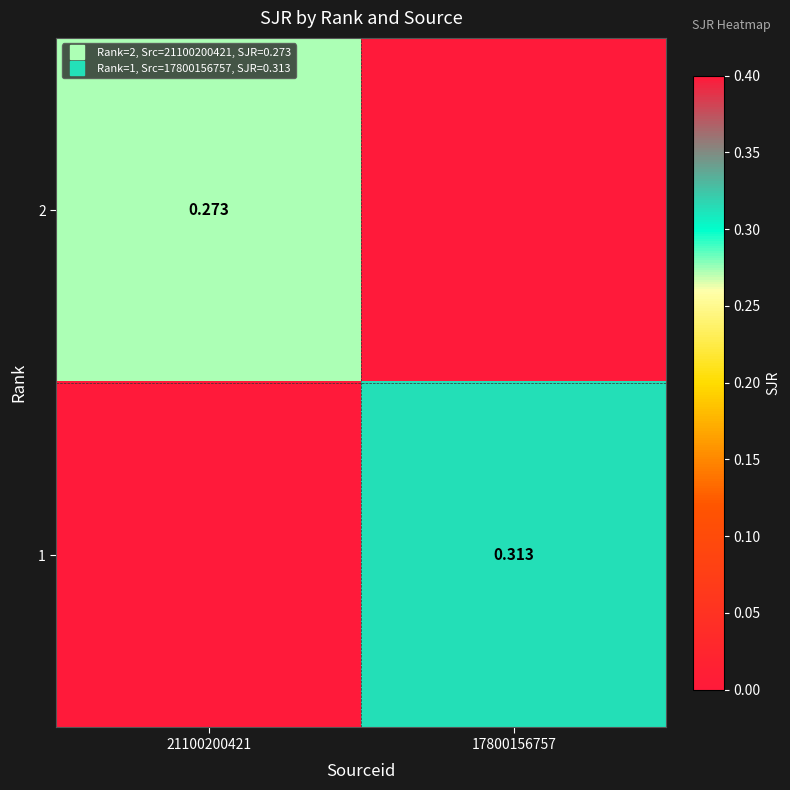

How many data points in 1 are above 0?

1